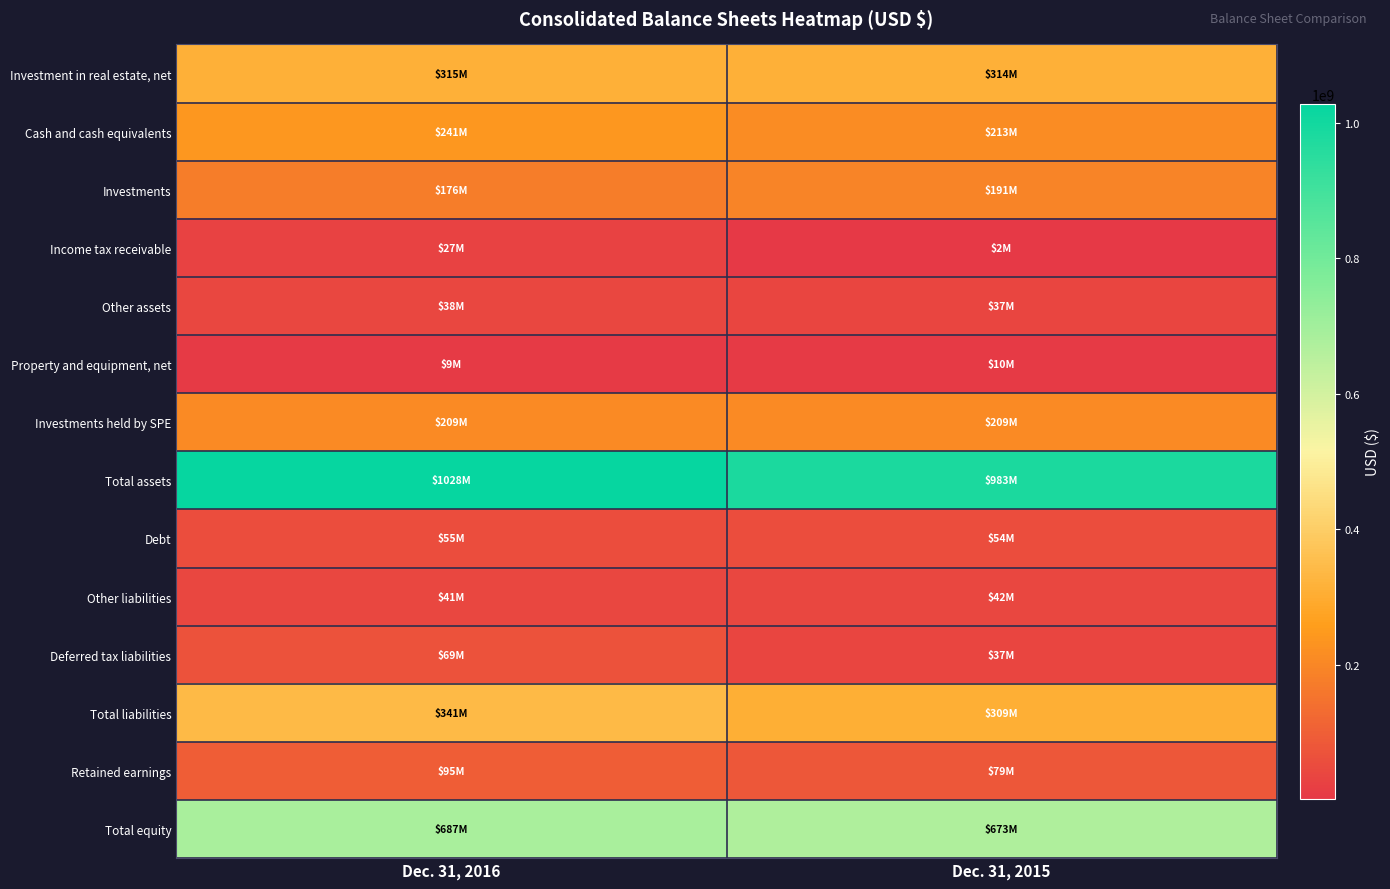

At how many categories does at least one series exceed 672395472?

2